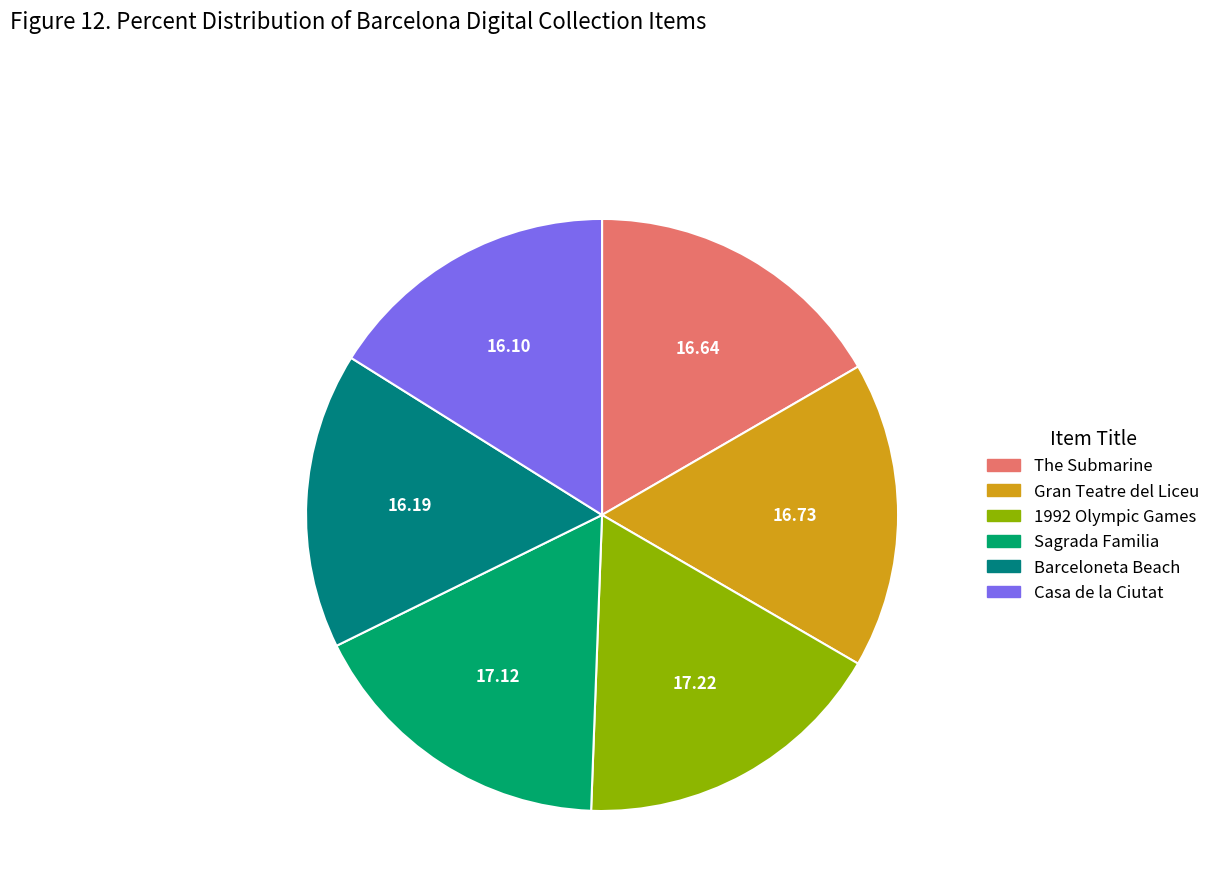

Do 1992 Olympic Games and Barceloneta Beach together represent more than half of the pie?

No